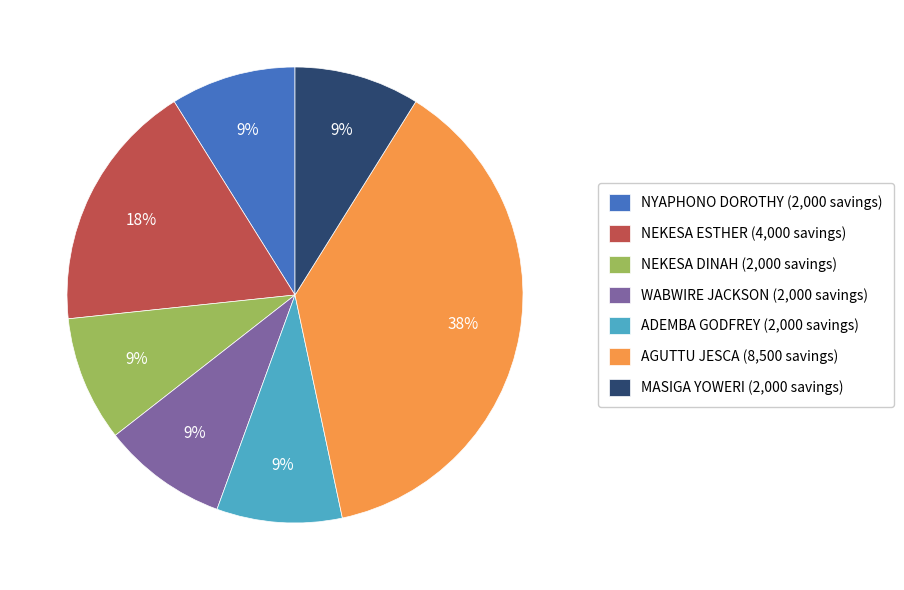

Which has a higher value, NYAPHONO DOROTHY (2,000 savings) or AGUTTU JESCA (8,500 savings)?

AGUTTU JESCA (8,500 savings)